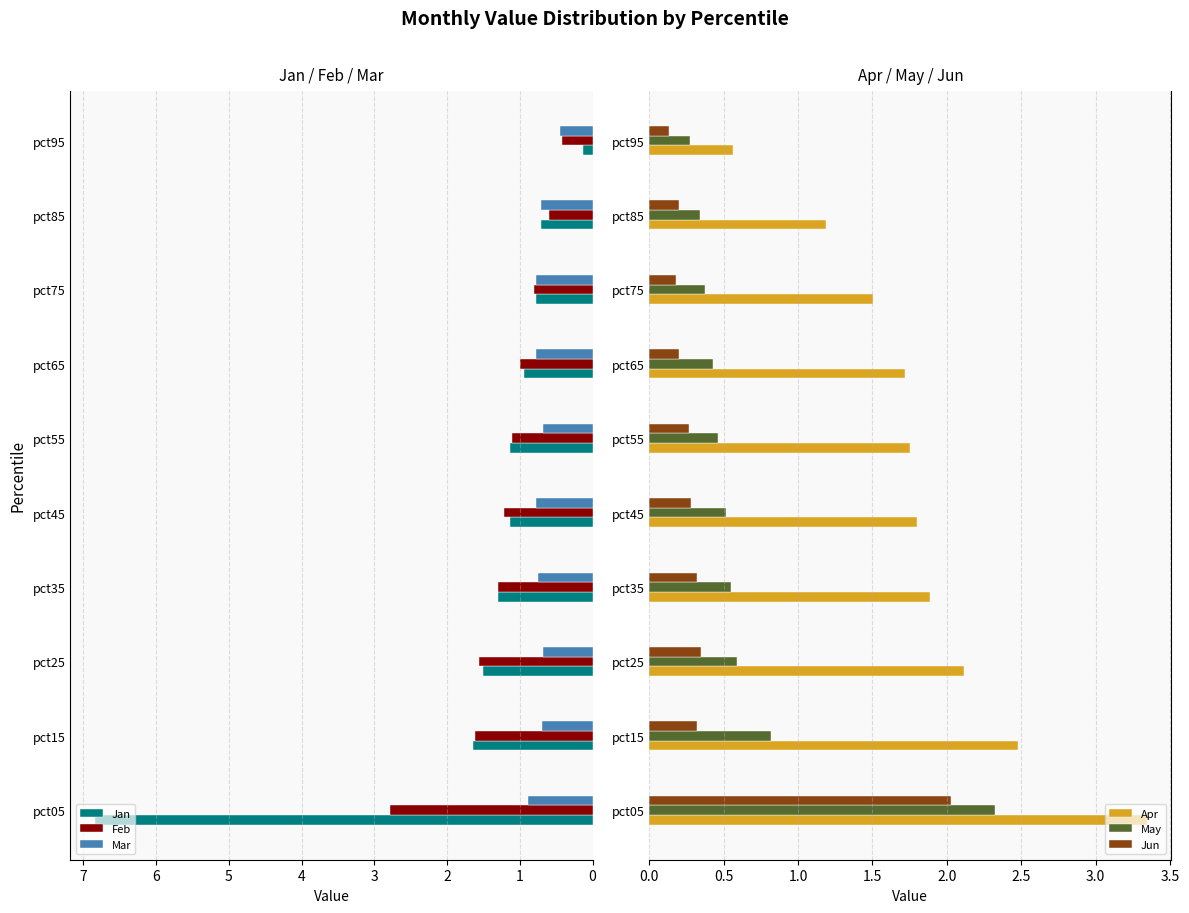

How many bars are there in total?

60